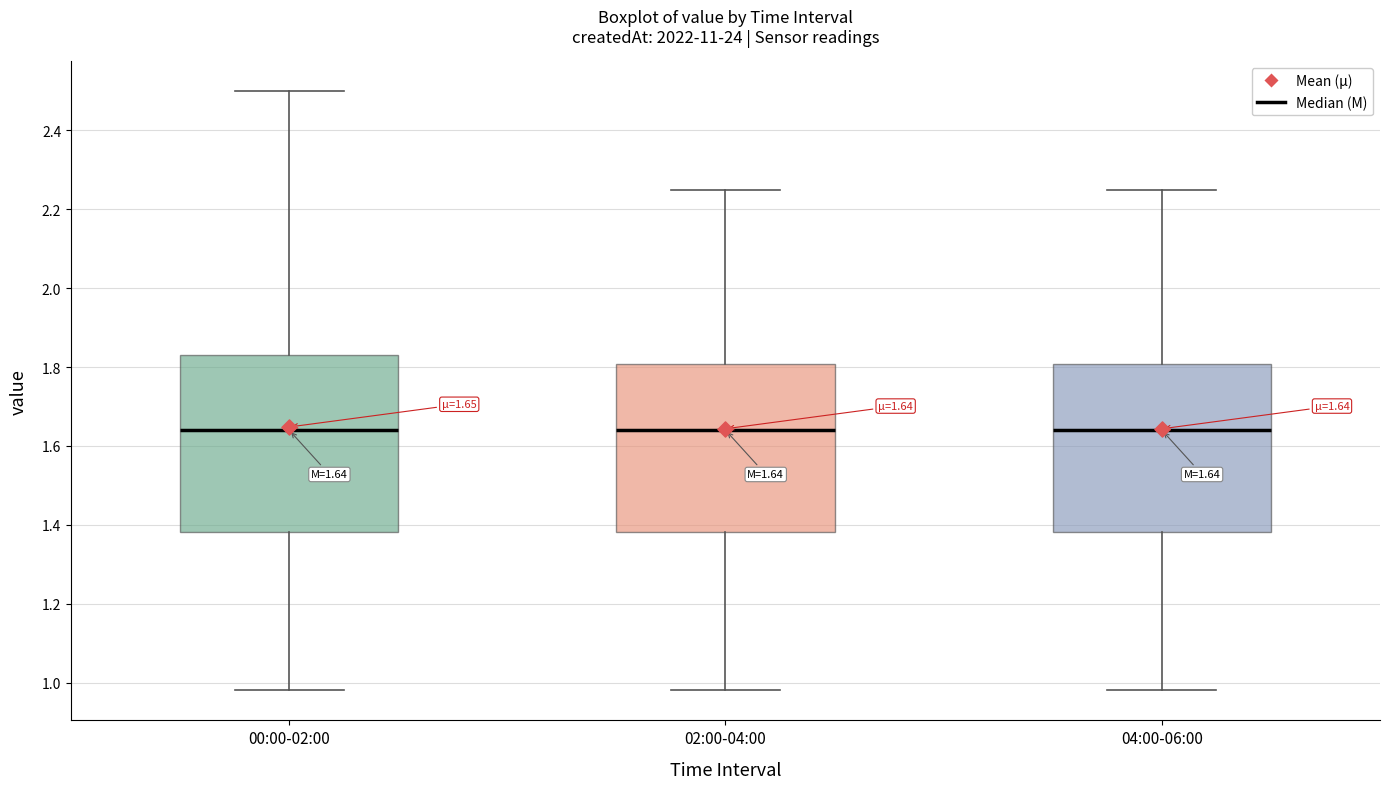

Which box is the tallest, from its lower edge to its upper edge?

00:00-02:00